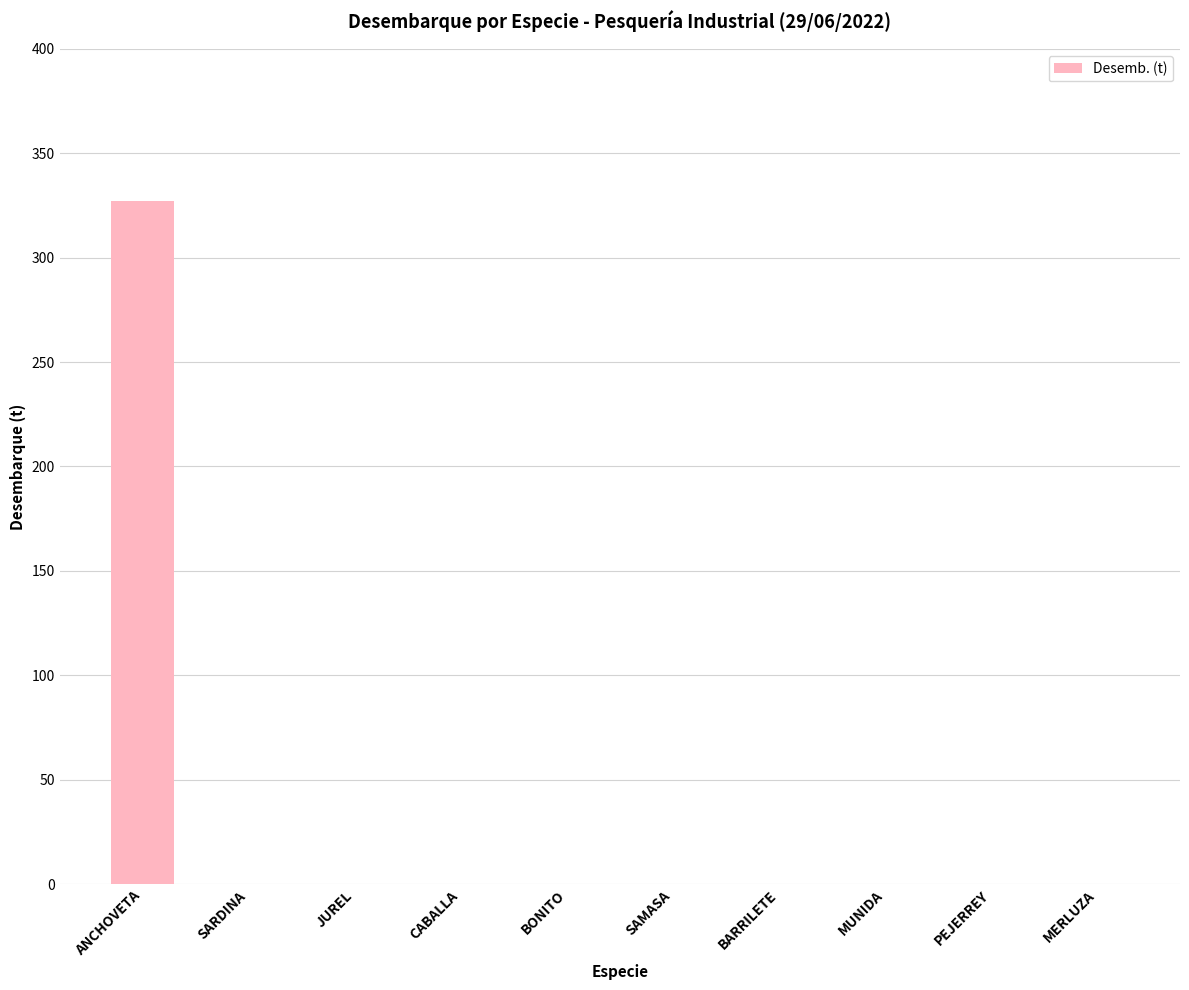

Are the bars grouped side by side (vs. stacked)?

No